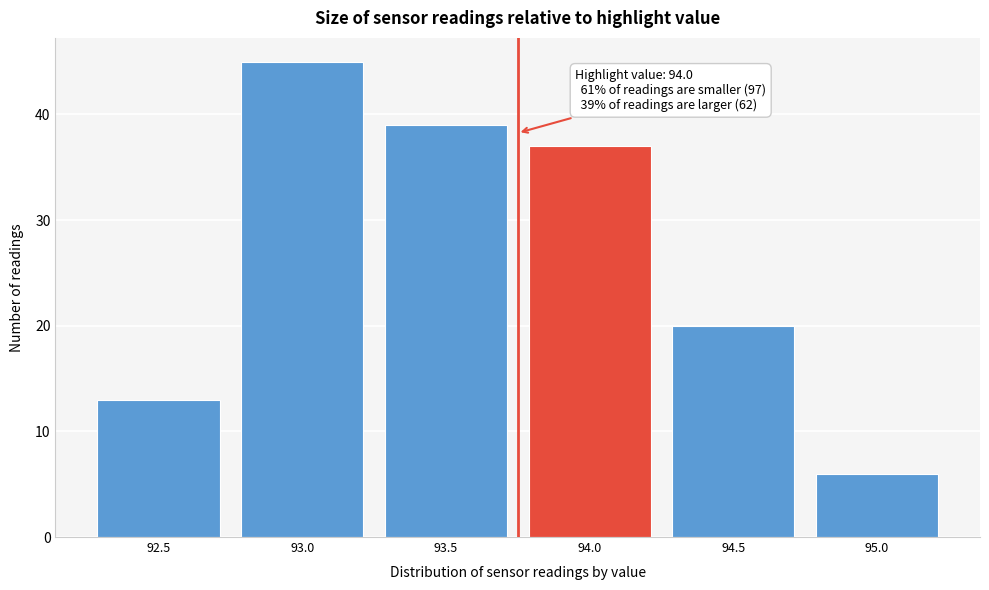

Reading left to right, extract all data points from this chart.

13	45	39	37	20	6